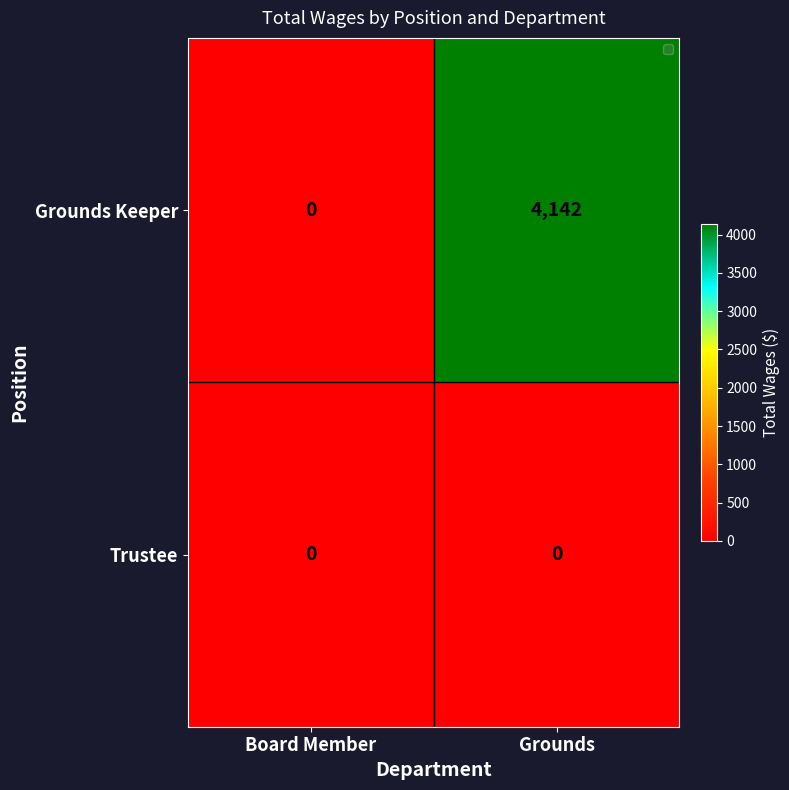

How many categories are shown in the chart?

2